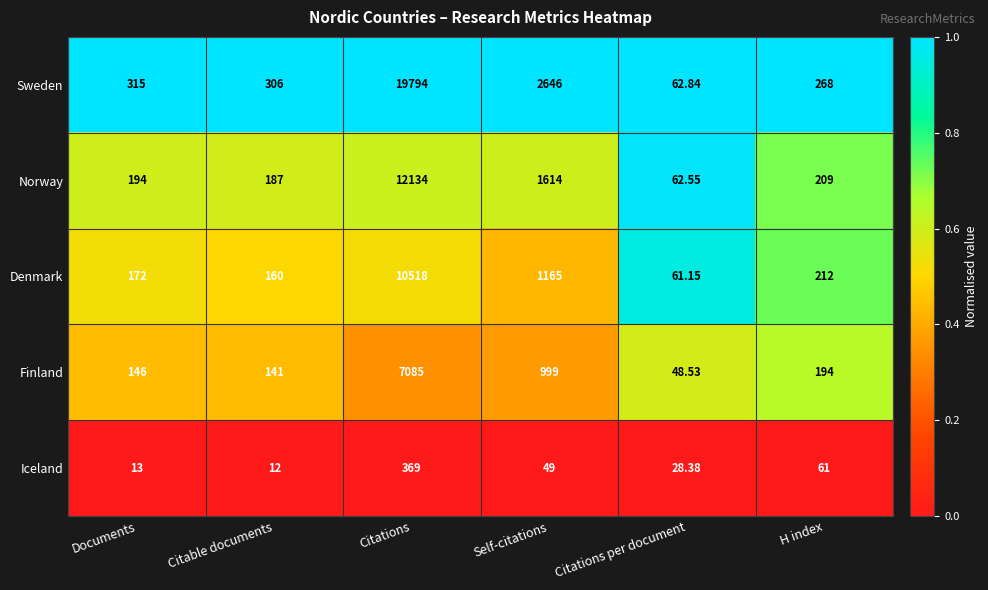

Which series has the largest total across all categories?

Sweden